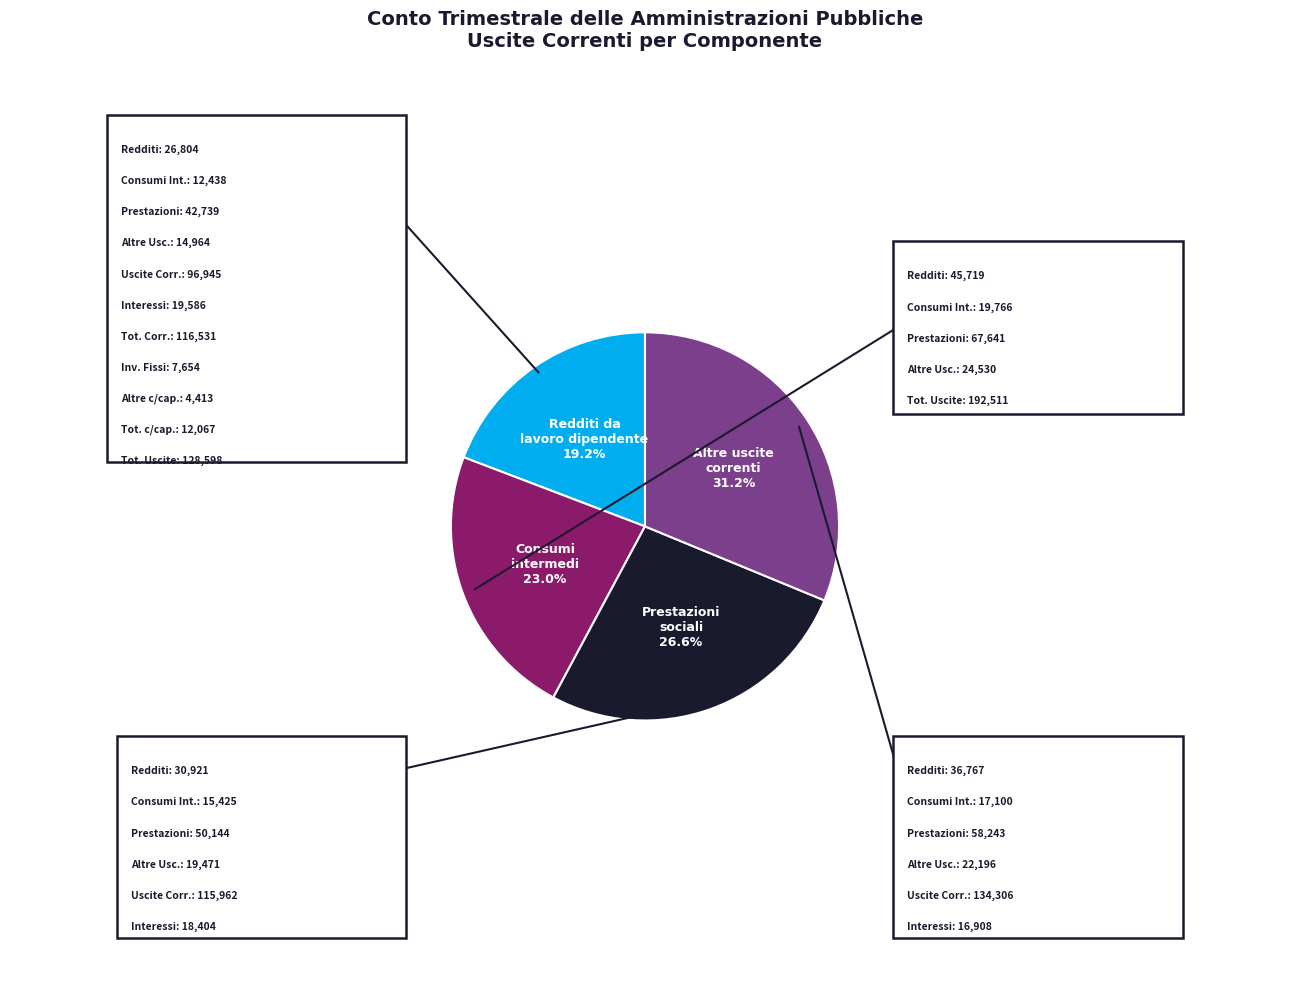

Is there a majority slice in this chart?

No